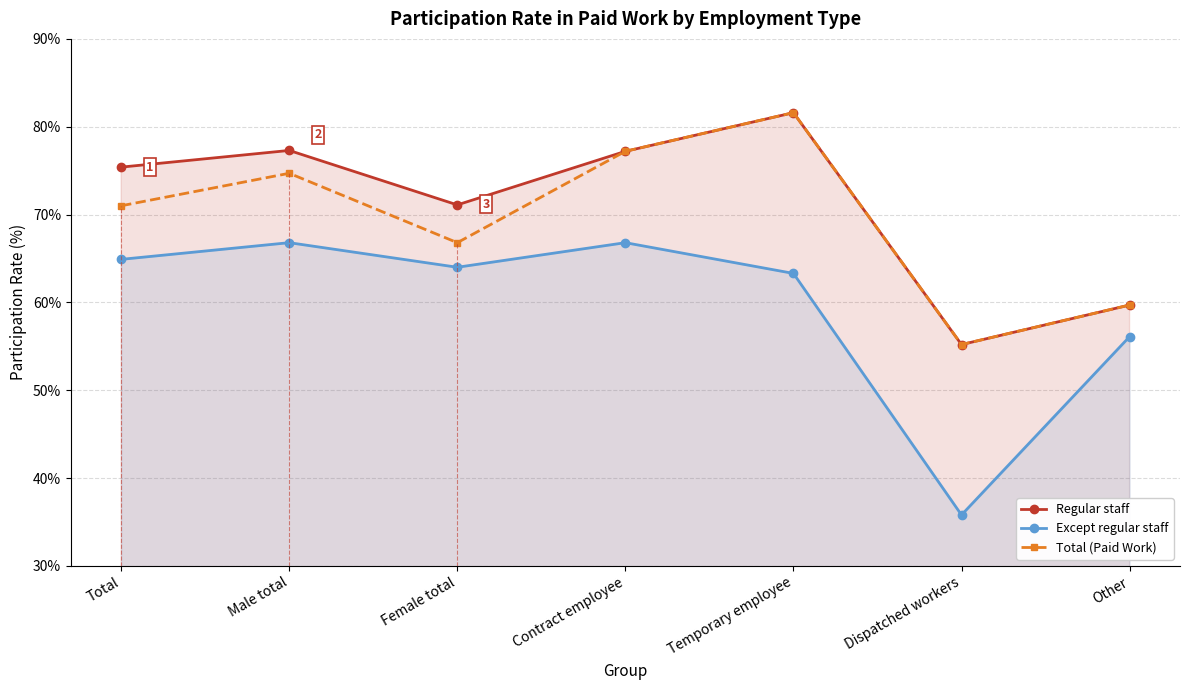

Which category has the lowest value in the Total (Paid Work) series?

Dispatched workers